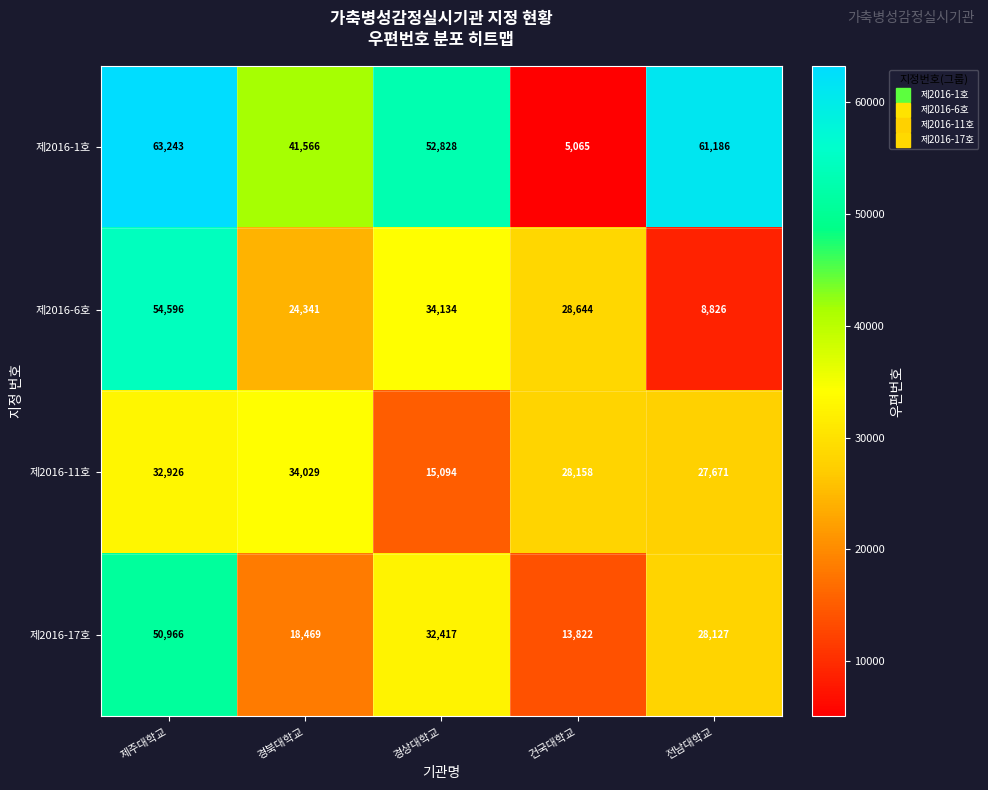

At which category is the sum across all series the highest?

제주대학교